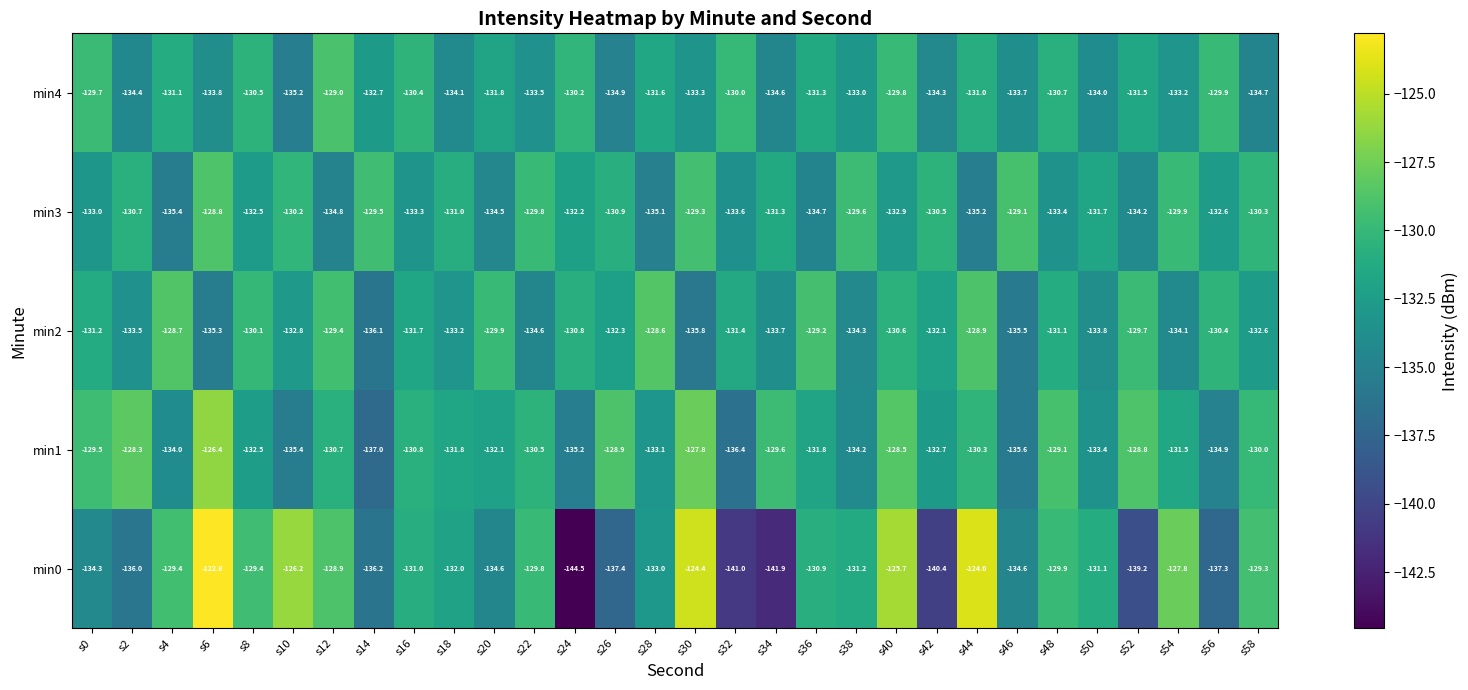

At which label does min0 first exceed -131?

s4